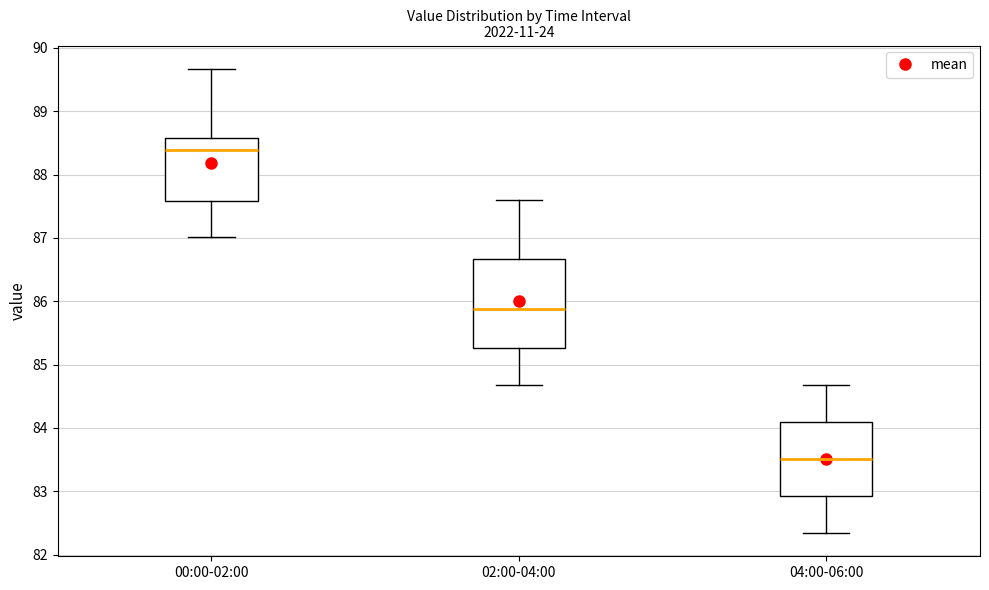

Which box has the lowest median line?

04:00-06:00